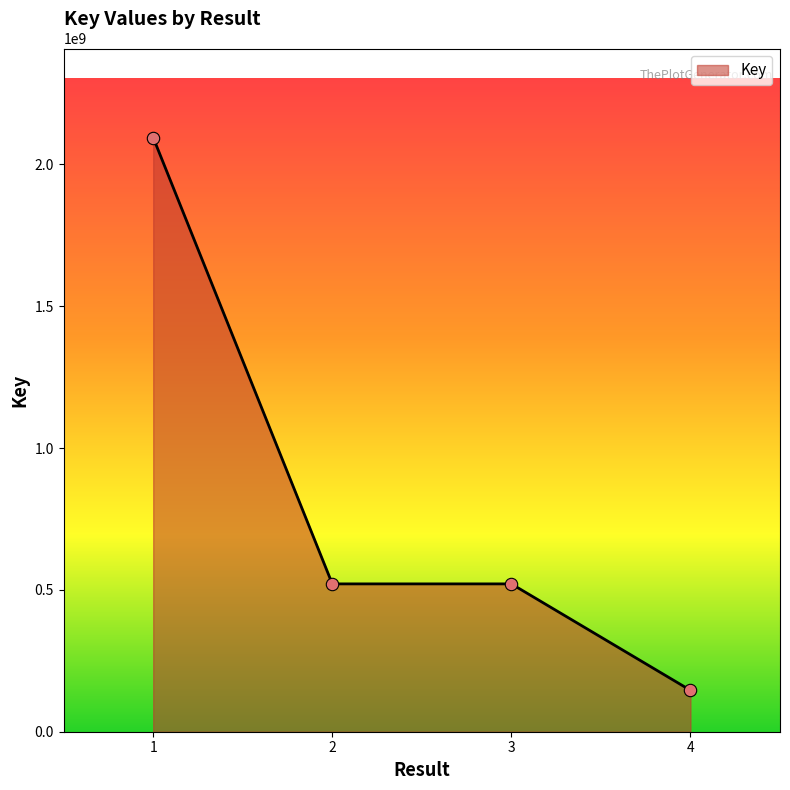

What is the ratio of the value at 1 to the value at 3?

4.0